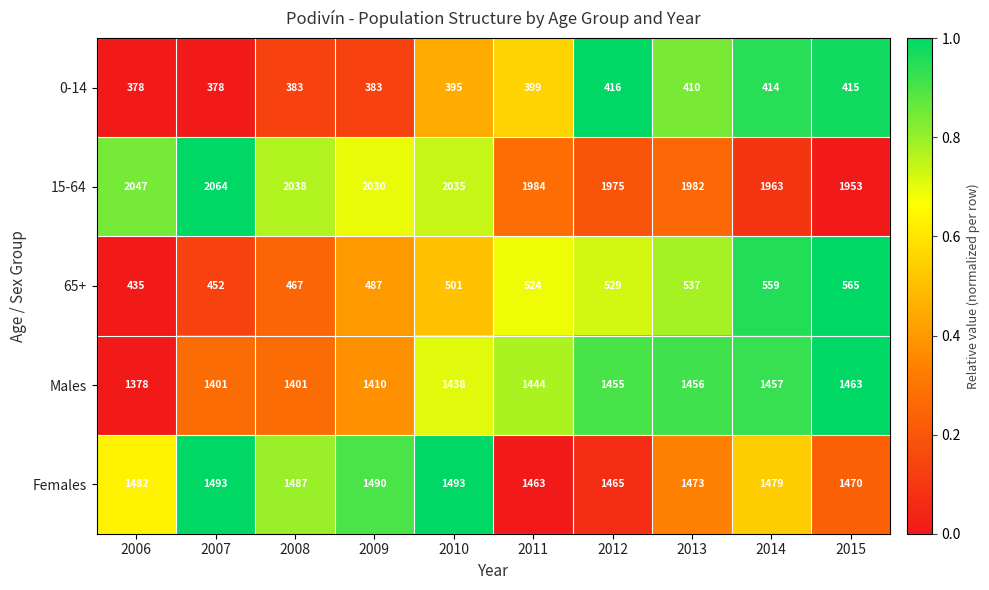

What is the sum of the Females values at 2008 and 2007?

2980